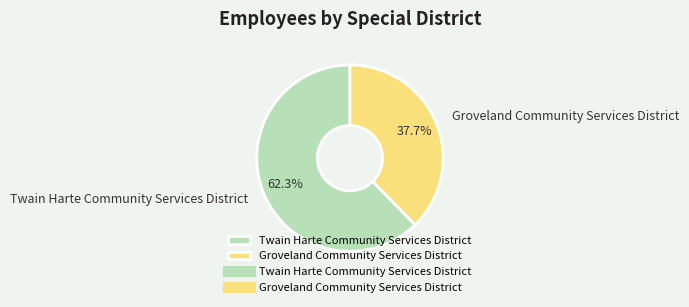

To the nearest percent, what percentage of the pie is Twain Harte Community Services District?

62%